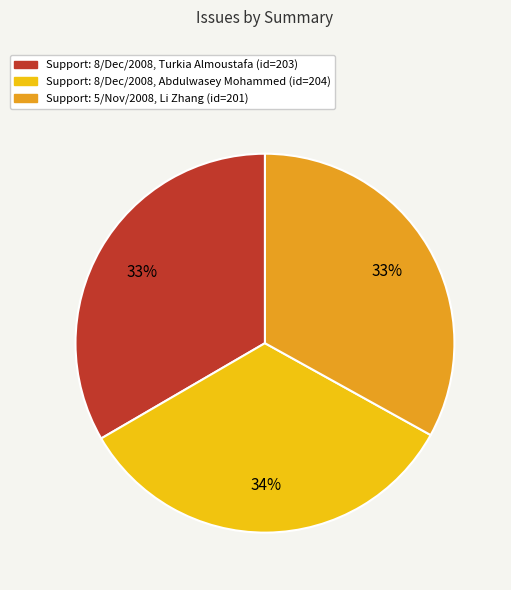

To the nearest percent, what is the average slice percentage?

33%